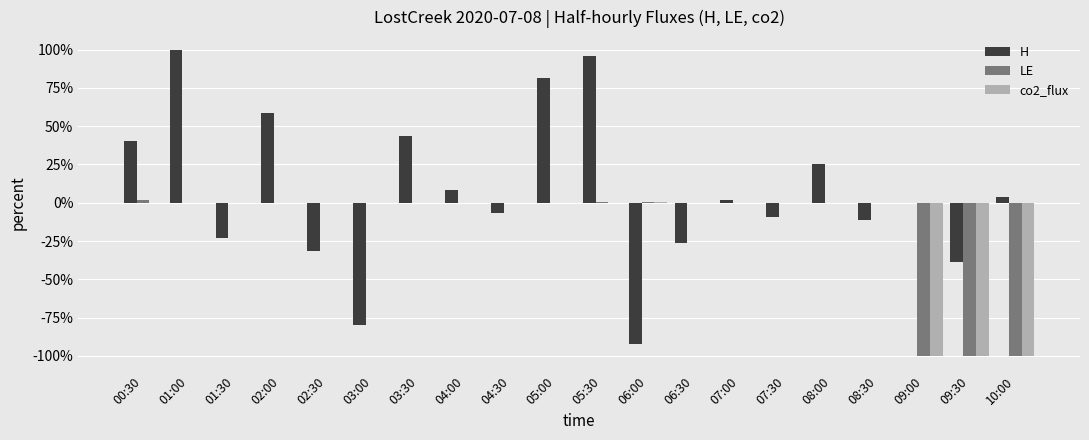

What is the sum of the H values at 05:00 and 02:30?

50.1